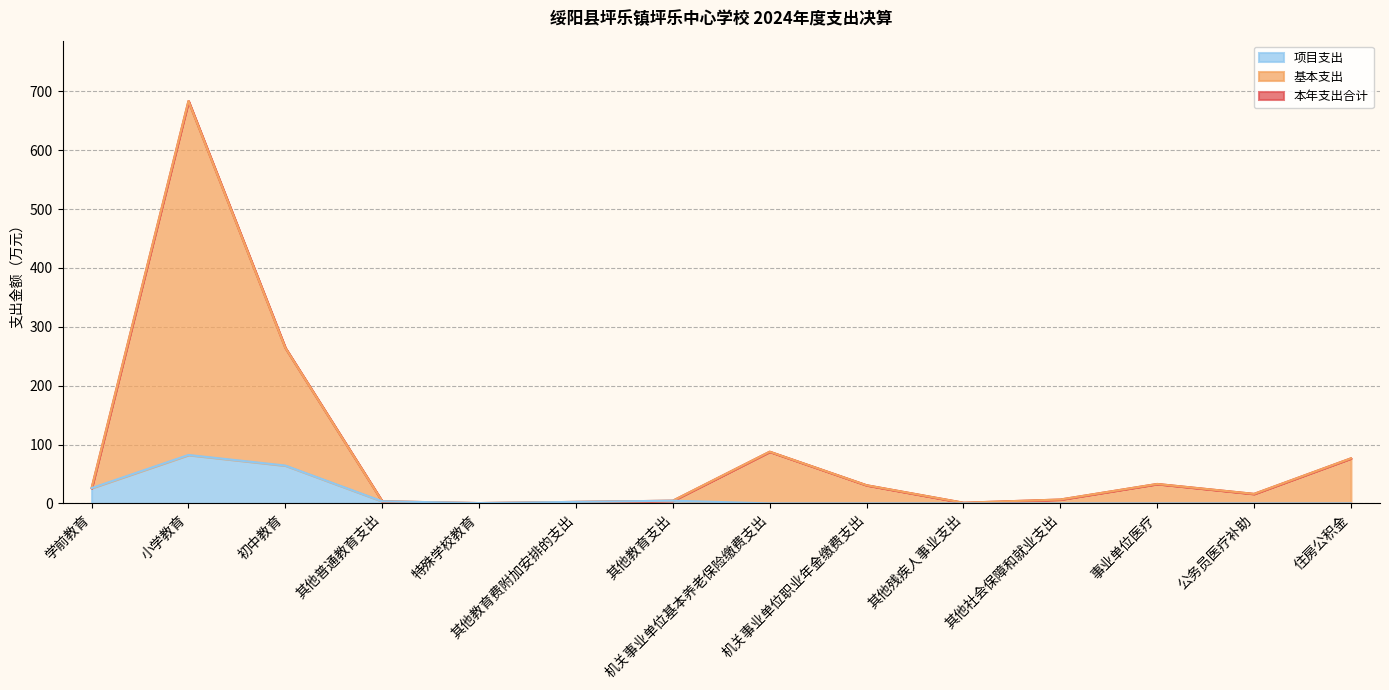

Which category has the highest value in the 基本支出 series?

小学教育